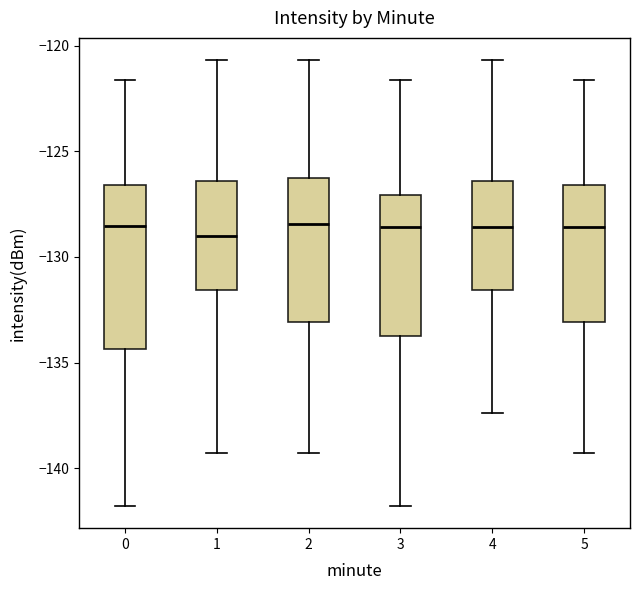

Where does the upper whisker of the box at x = 2 end on the y-axis? The values are not printed on the chart, so give them approximately, as read against the axis.

-120.5